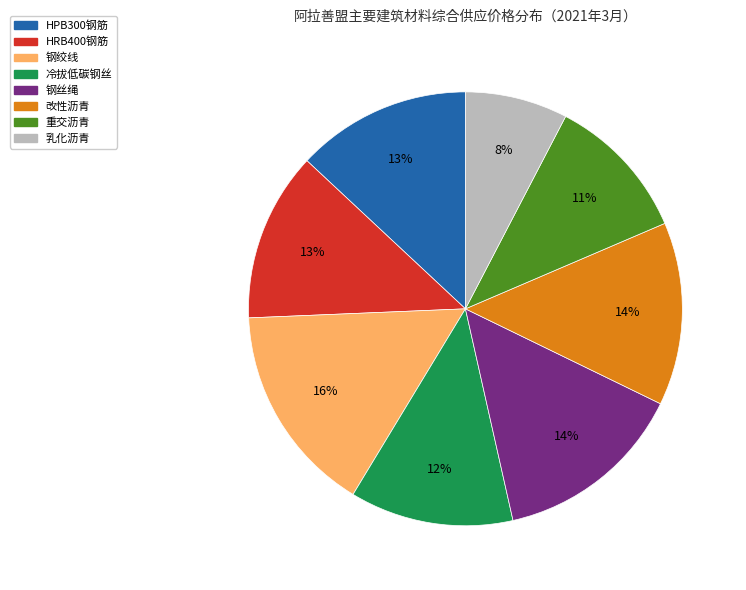

What percentage is the 冷拔低碳钢丝 slice, to the nearest percent?

12%